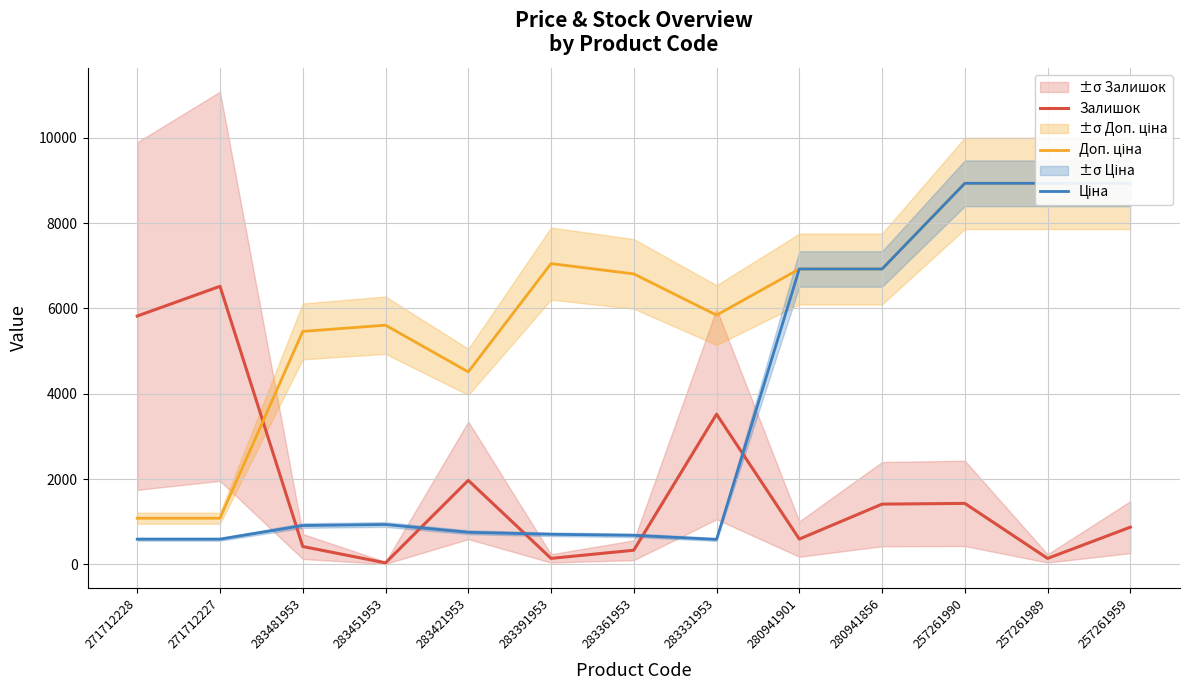

What is the value of the Ціна point at the 5th from the left?

752.2